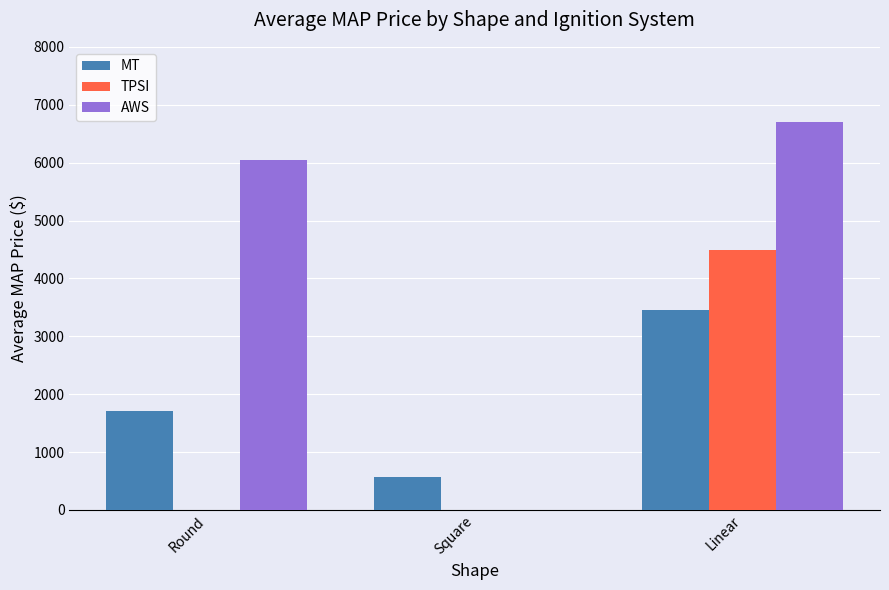

Which label corresponds to the smallest value in the chart?

Square